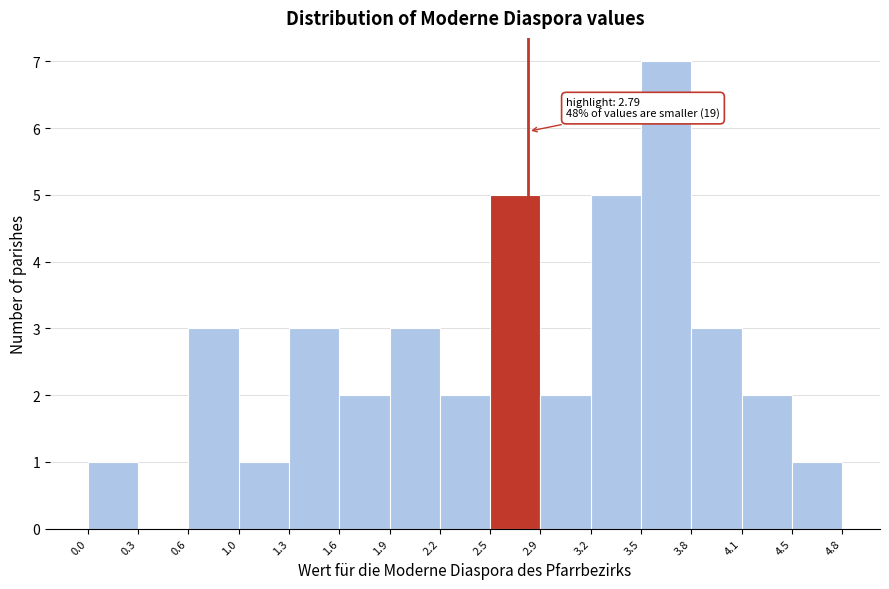

Over which range of the x-axis is the bar tallest?

3.5 to 3.8